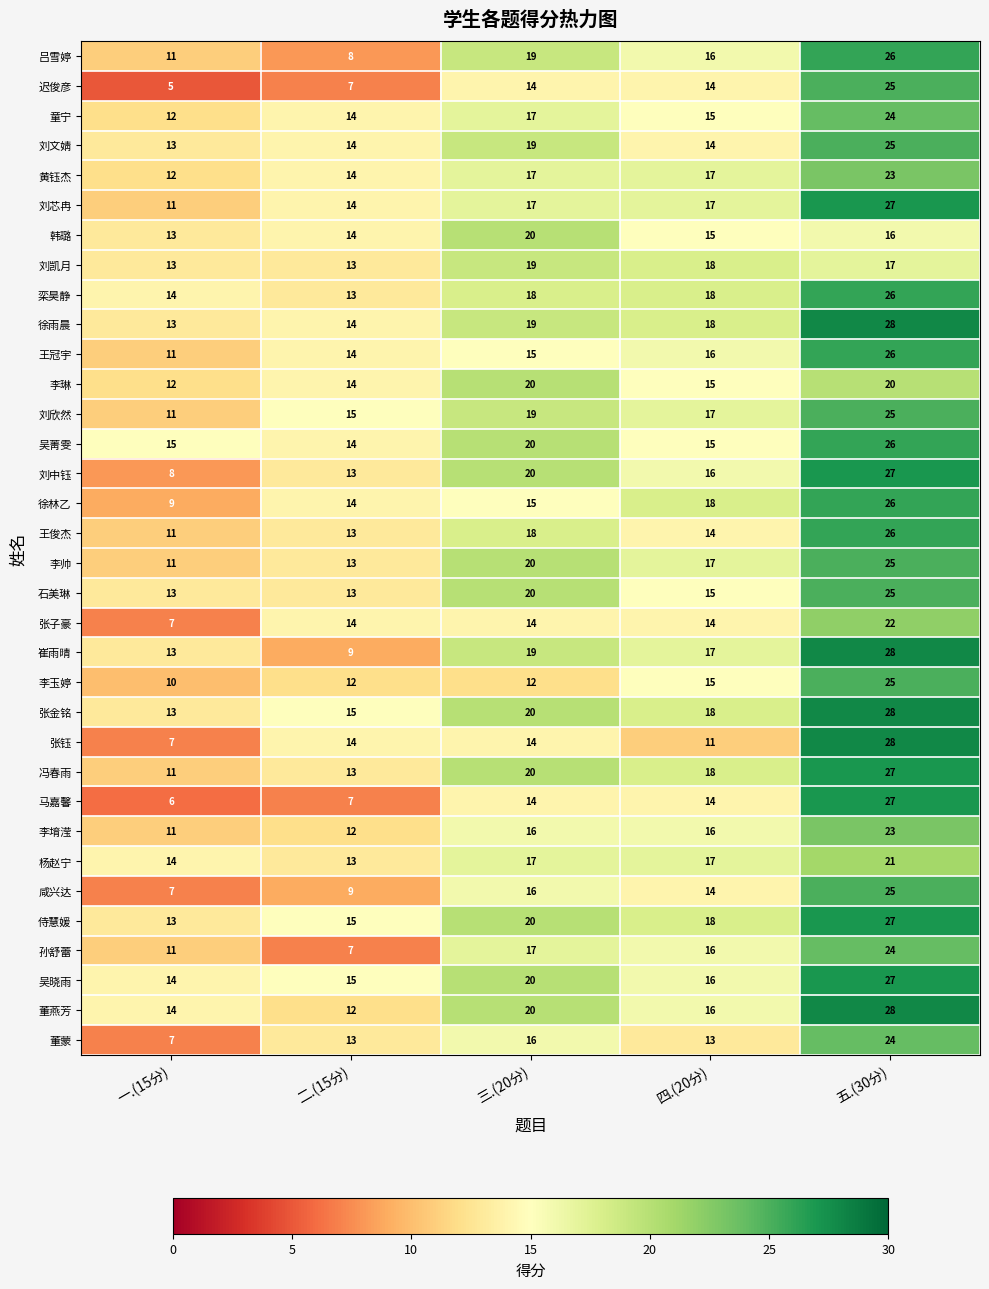

The 王冠宇 series shows 16 at 四.(20分). True or false?

True